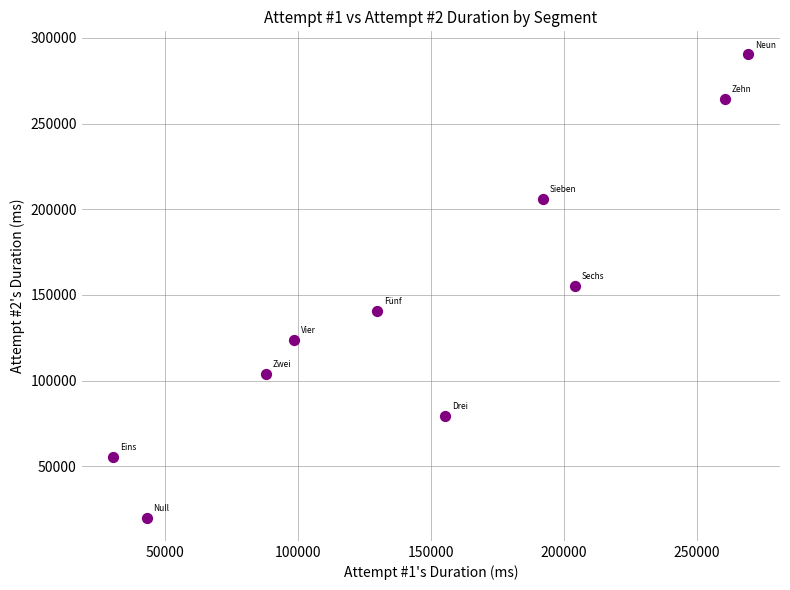

What is the average Y value?

143861